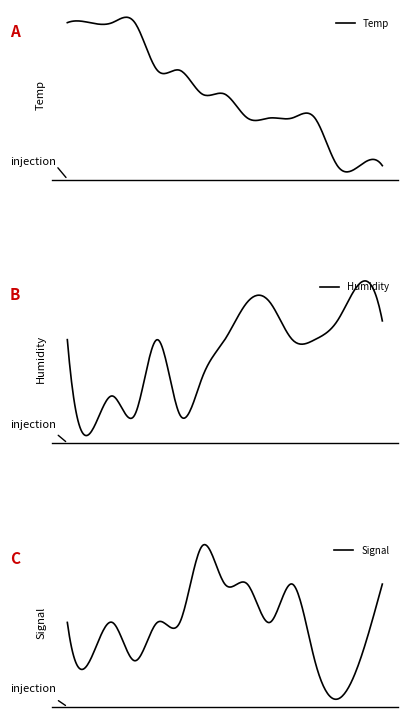

True or false: Signal has more than 0 interior local peaks.

True